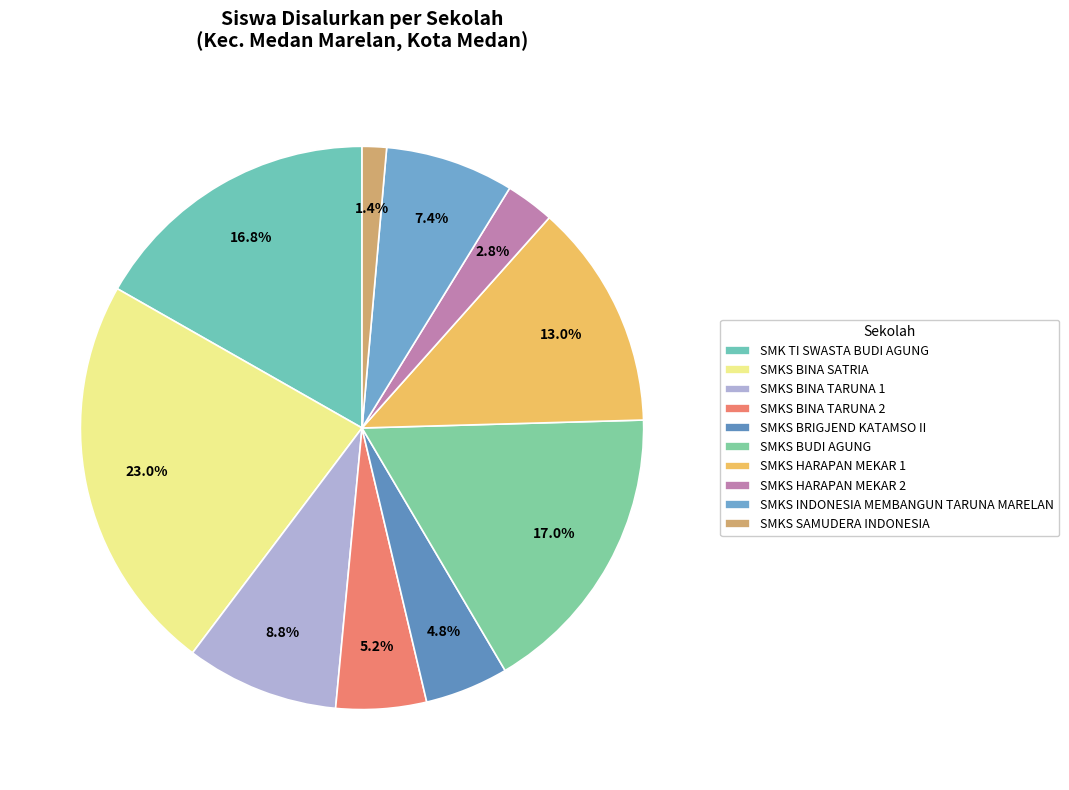

Which category has the biggest portion of the pie?

SMKS BINA SATRIA